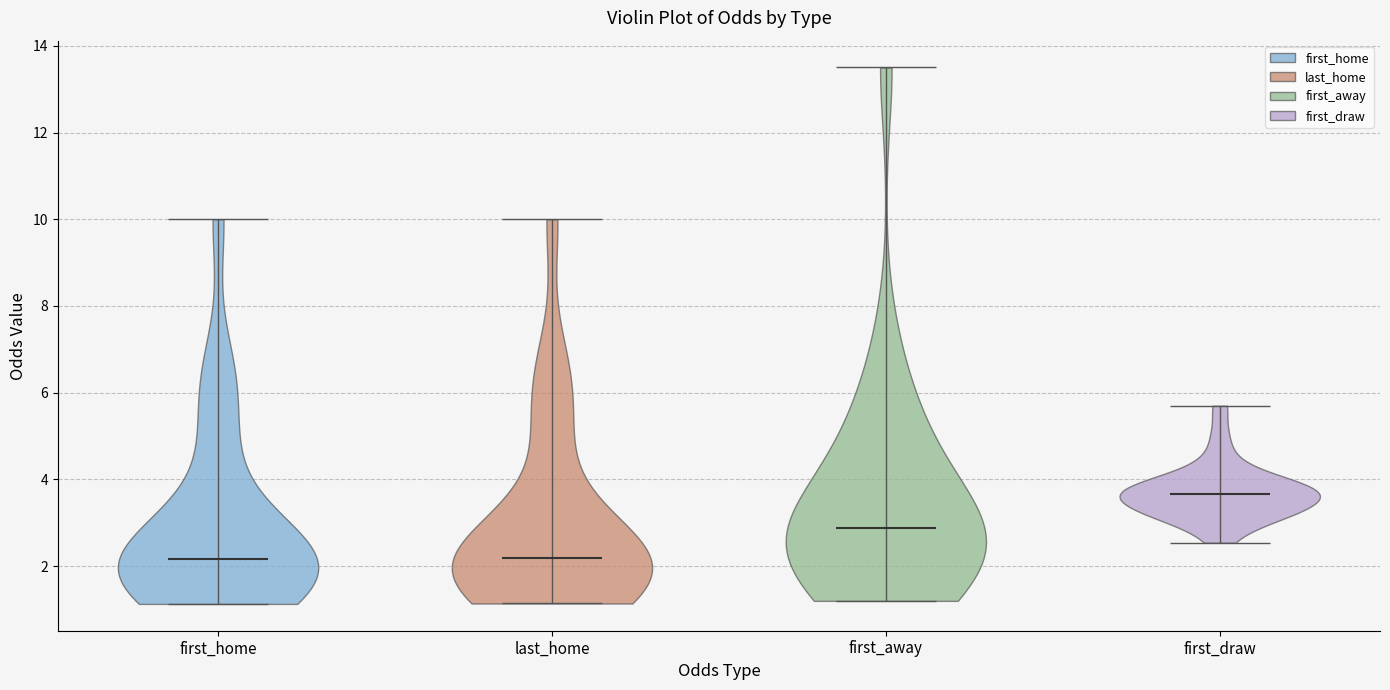

Reading left to right, read every violin against the y-axis: where its median line is, and the lowest and highest points it reaches. The values are not printed on the chart, so give them approximately, as read against the axis.

first_home: median line 2.2, lowest point 1.2, highest point 10.0
last_home: median line 2.2, lowest point 1.2, highest point 10.0
first_away: median line 2.8, lowest point 1.2, highest point 13.6
first_draw: median line 3.6, lowest point 2.6, highest point 5.8